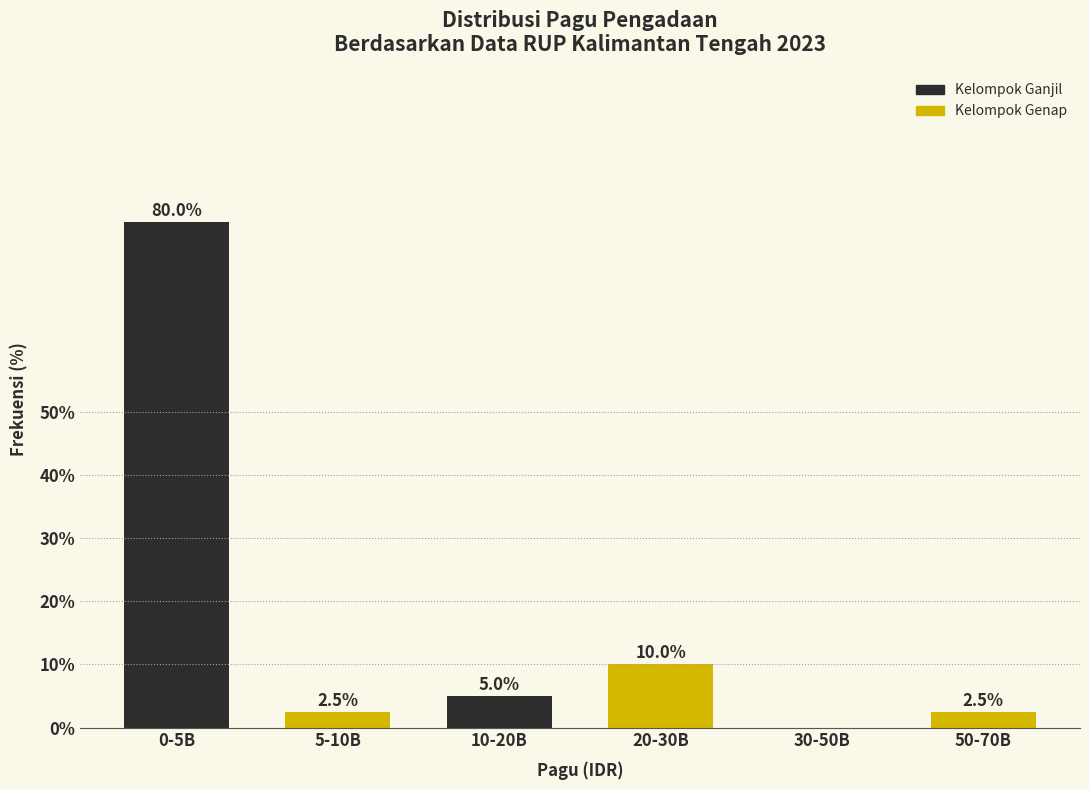

Reading left to right, extract all data points from this chart.

0-5B=80.0	5-10B=2.5	10-20B=5.0	20-30B=10.0	30-50B=0.0	50-70B=2.5